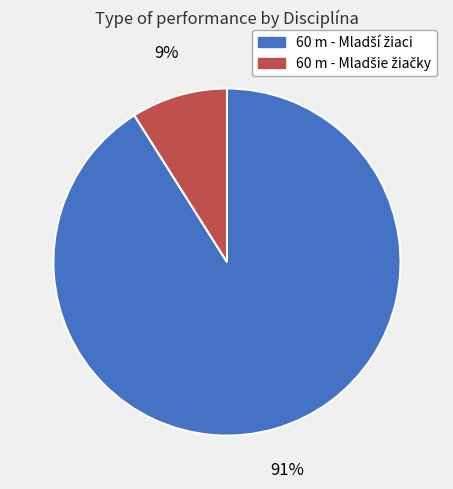

To the nearest percent, what is the difference between the largest and smallest slice percentages?

82%